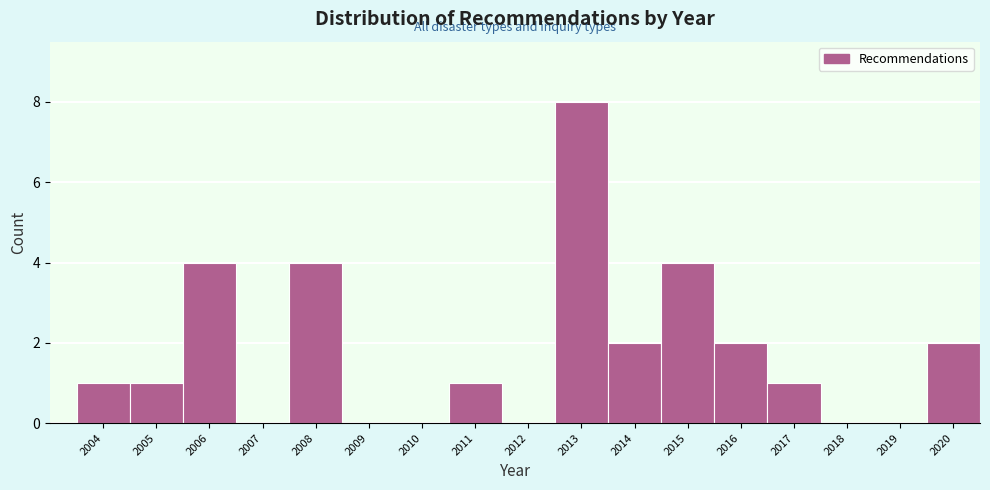

Reading left to right, extract all data points from this chart.

2004=1	2005=1	2006=4	2007=0	2008=4	2009=0	2010=0	2011=1	2012=0	2013=8	2014=2	2015=4	2016=2	2017=1	2018=0	2019=0	2020=2